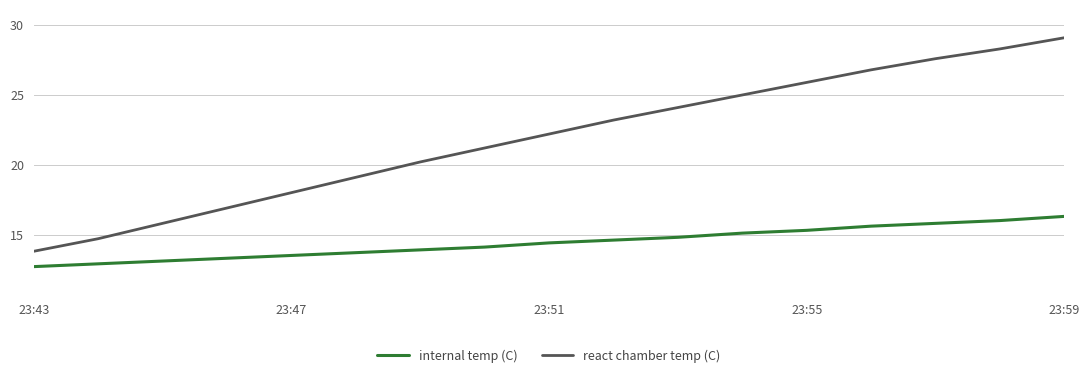

Which series has the largest total across all categories?

react chamber temp (C)